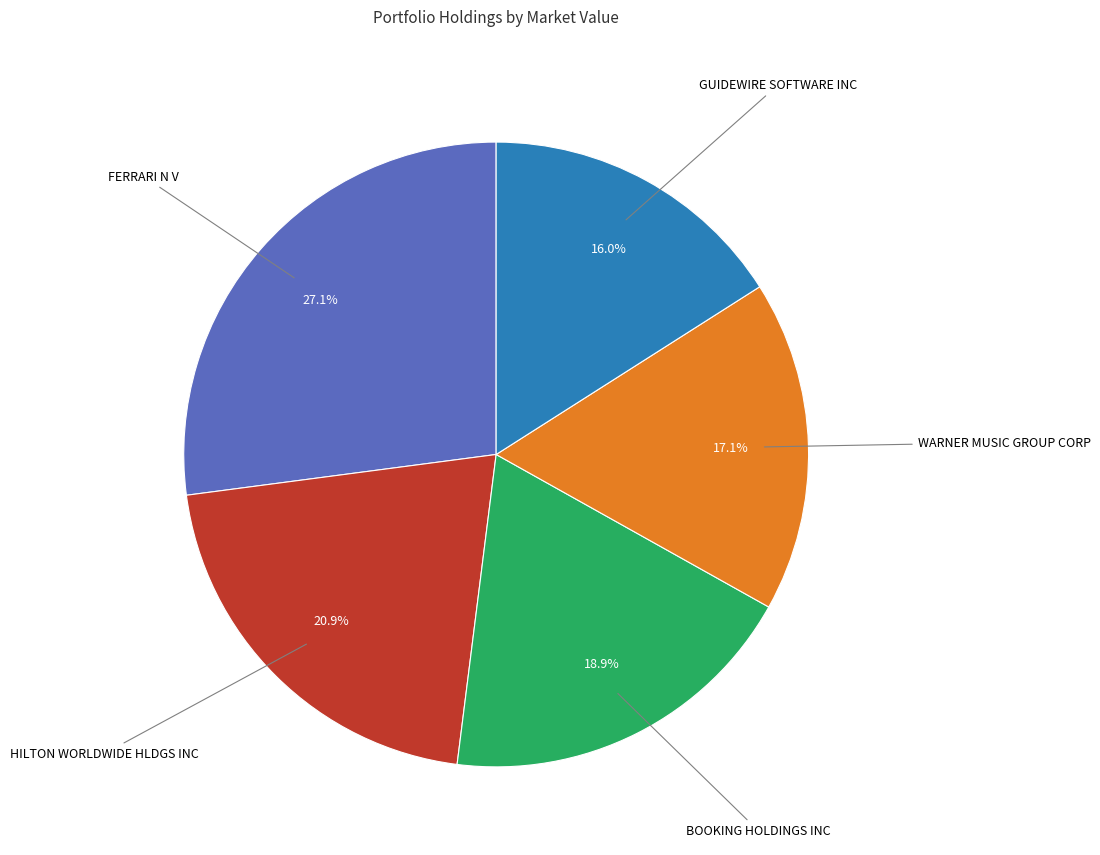

Count the number of slices in the pie.

5